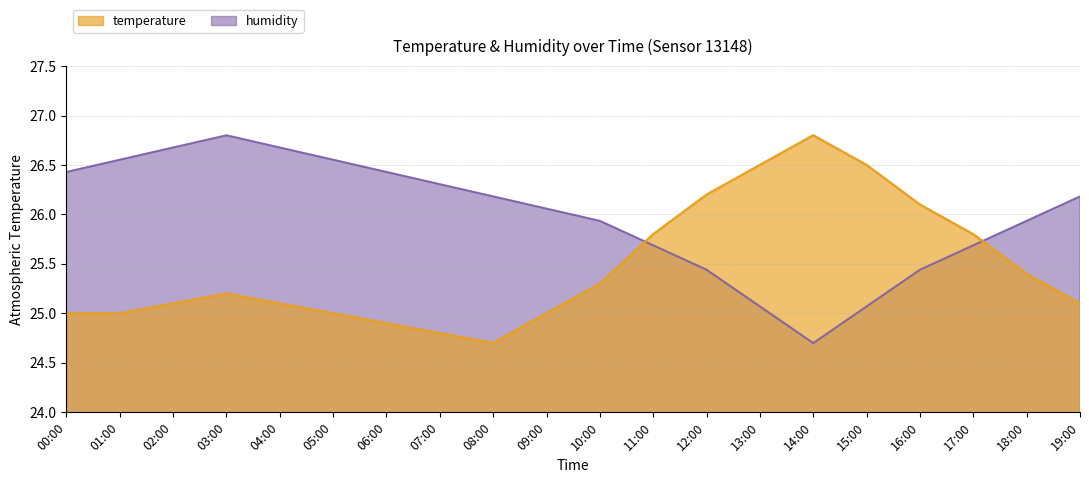

Which series ends up on top after the final intersection of temperature and humidity?

humidity